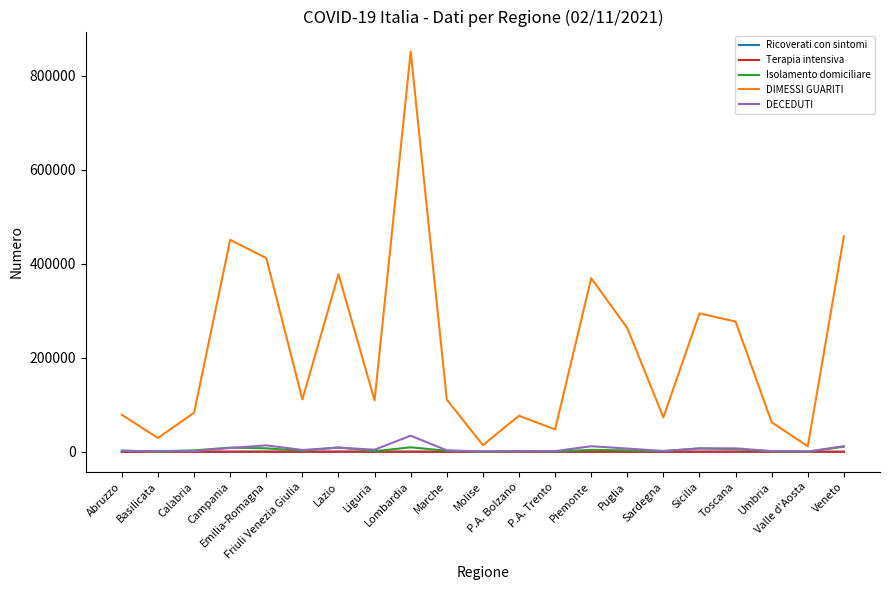

Which series has the widest spread of values?

DIMESSI GUARITI